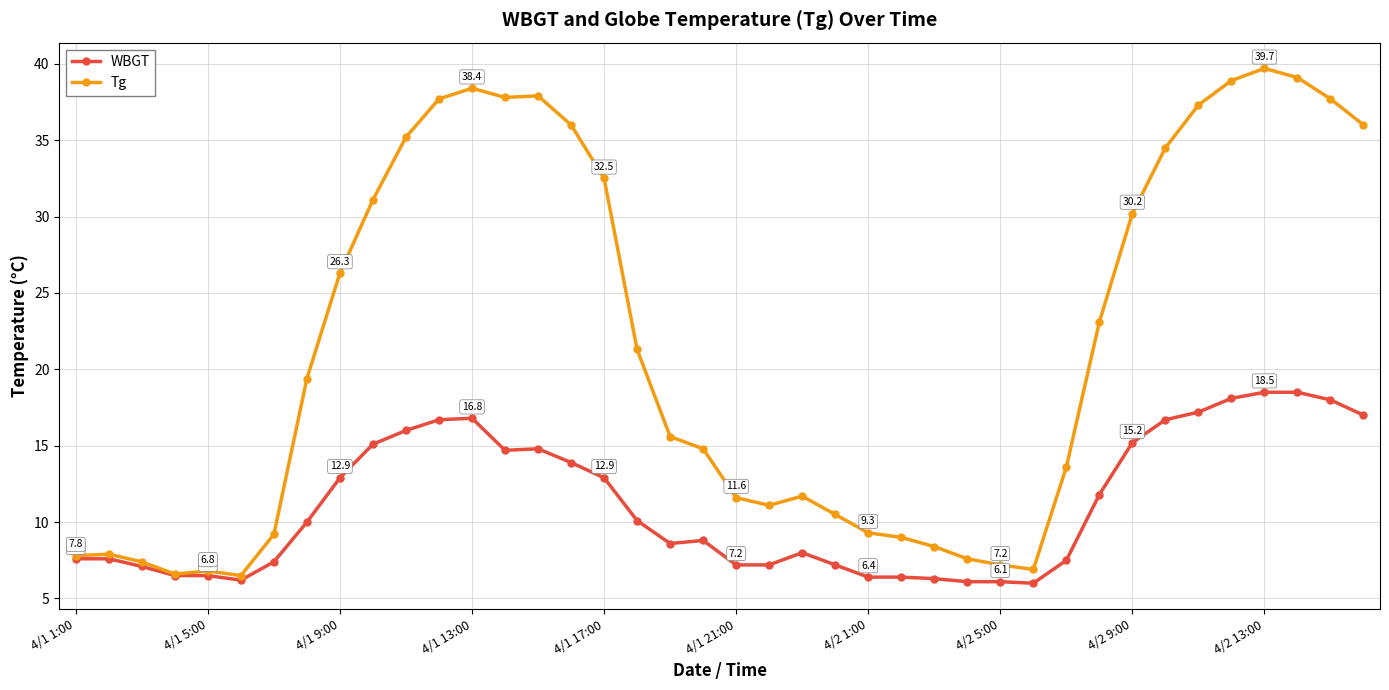

Which series has the largest range (max minus min)?

Tg